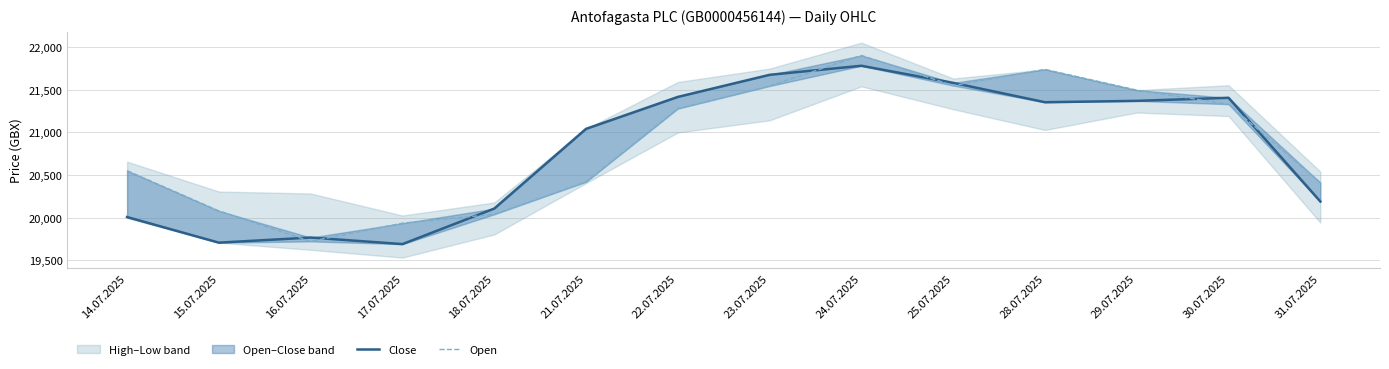

List the series in order of their overall mean, lowest first.

Close, Open